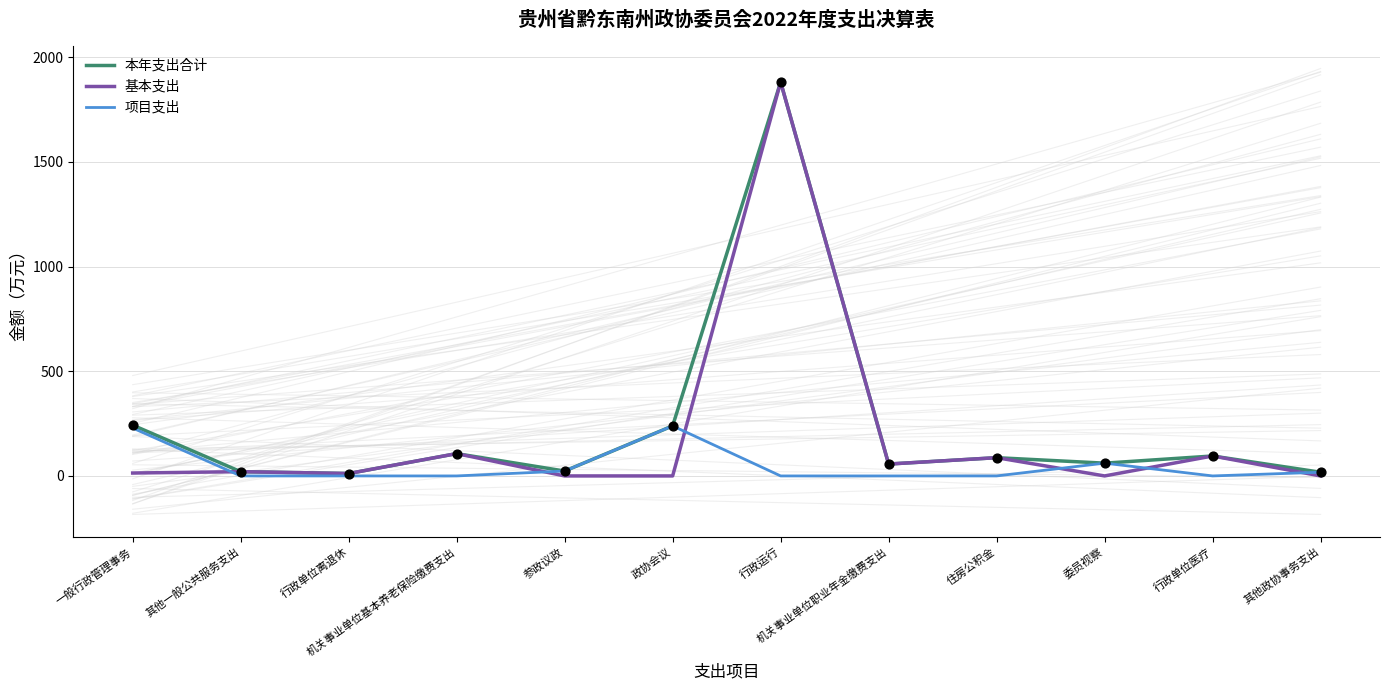

Which series has the largest Y range (max minus min)?

基本支出